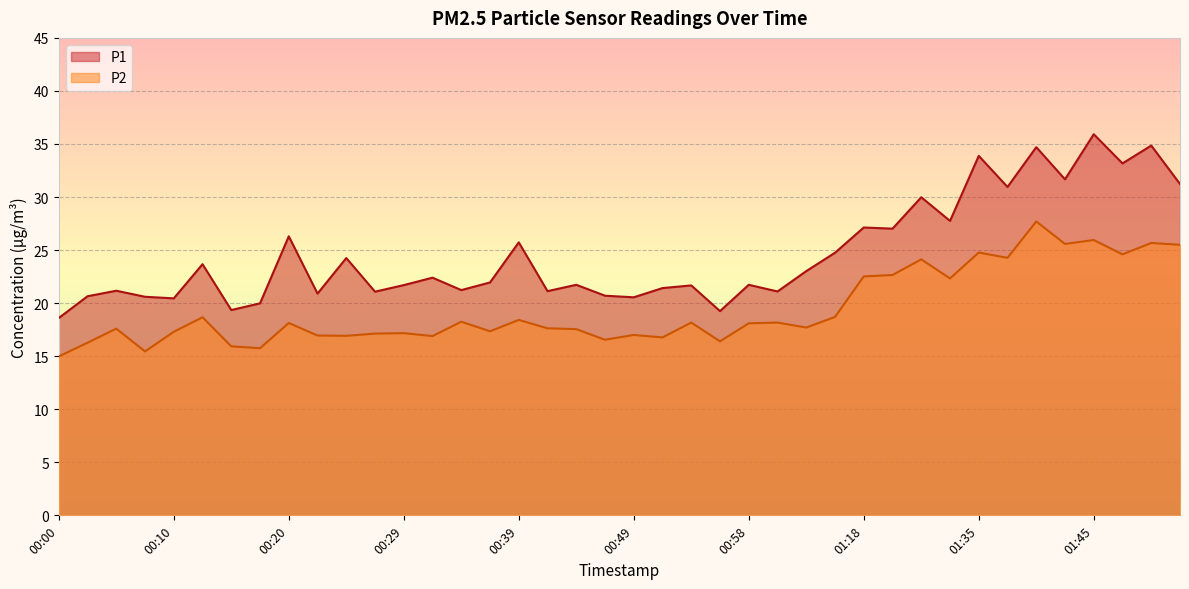

What is the label of the 13th point from the right?

01:07